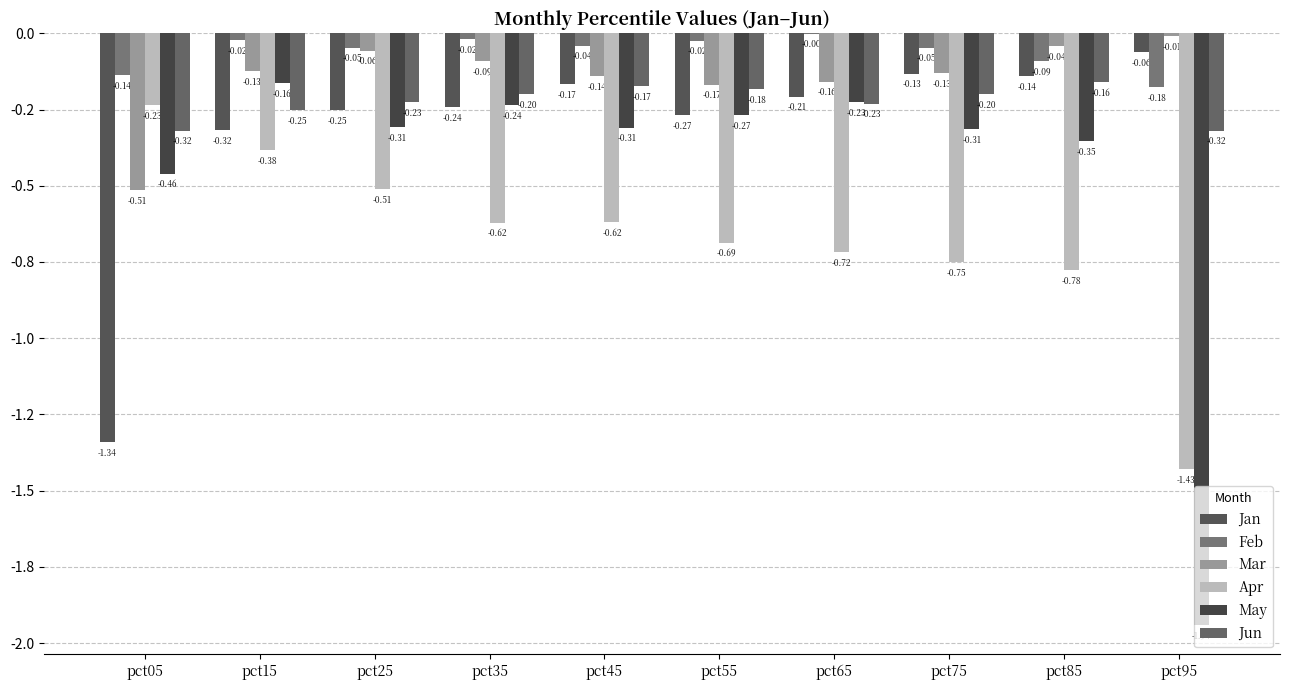

What is the spread (max minus min) of values at pct35?

0.6